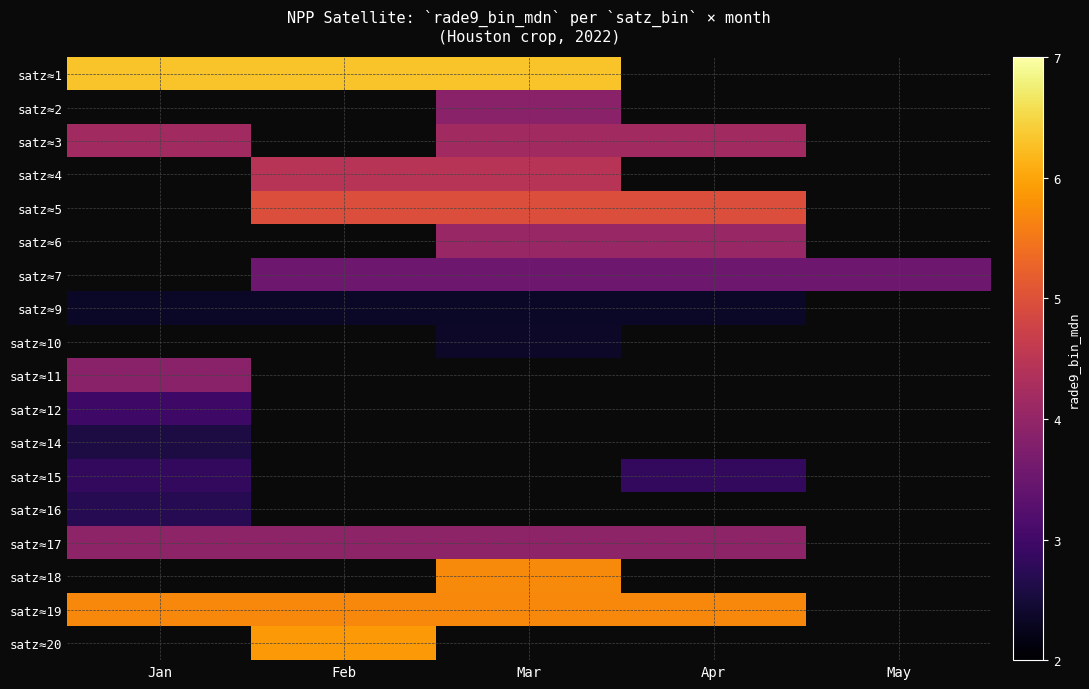

What value does the satz≈15 series have at Jan?

2.8